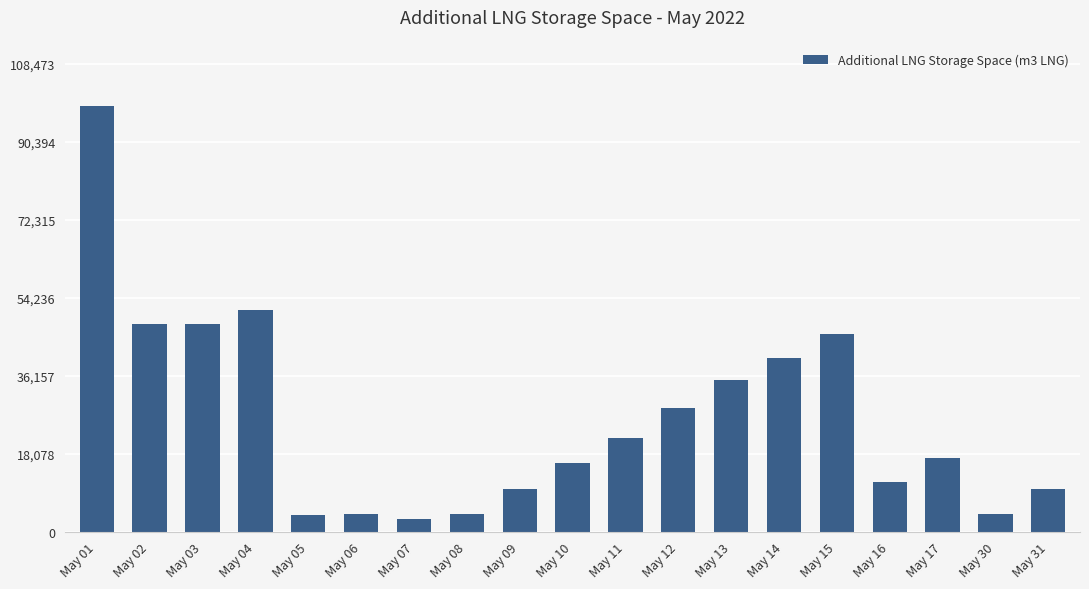

The chart shows a value of 40347 at May 14. True or false?

True